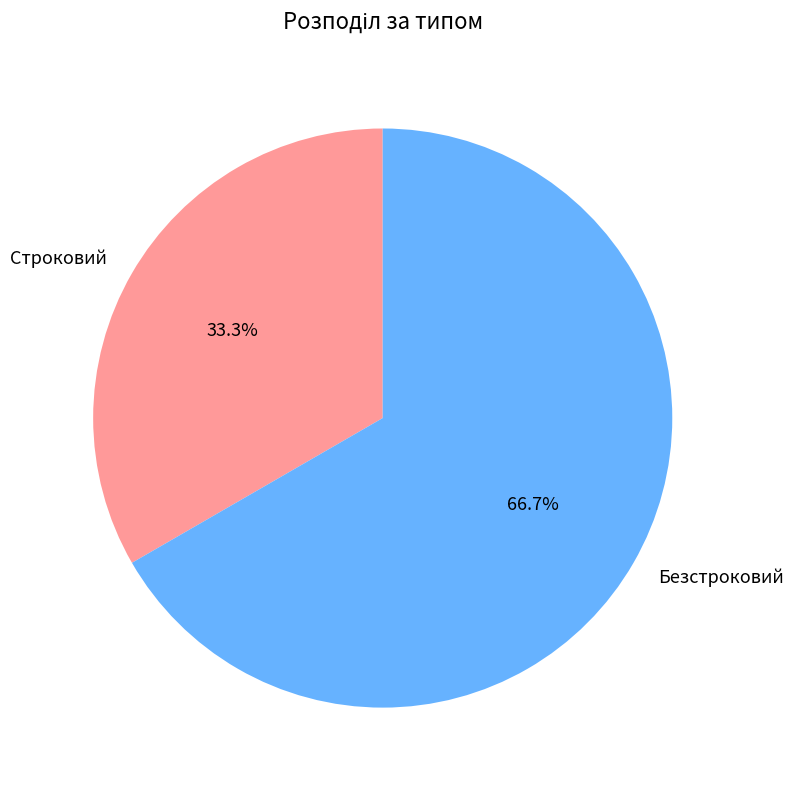

What is the largest slice in the pie chart?

Безстроковий